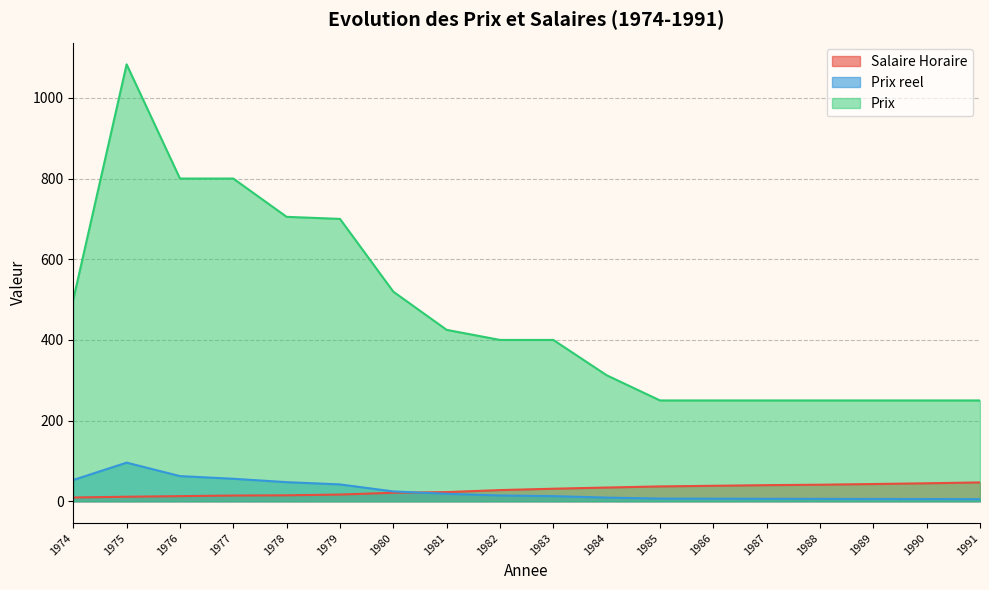

How many categories are shown in the chart?

18